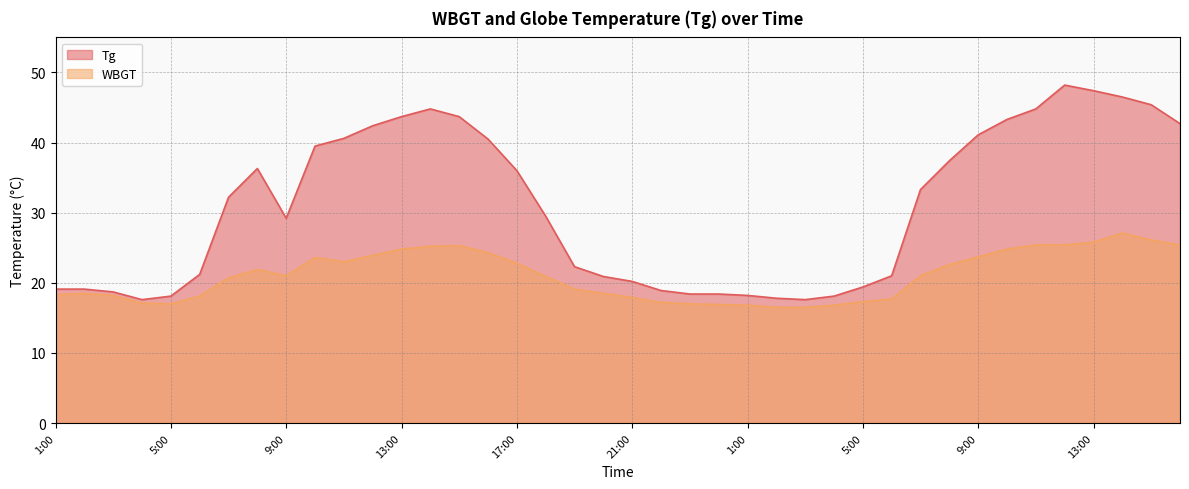

How many interior local peaks does the WBGT series have?

5